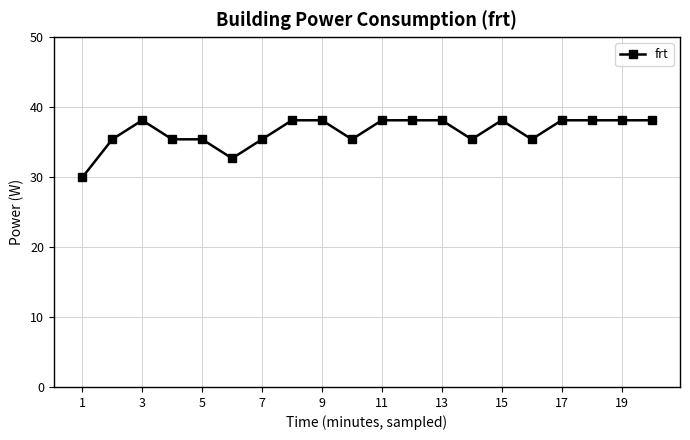

What is the difference between the maximum and minimum values?

8.2